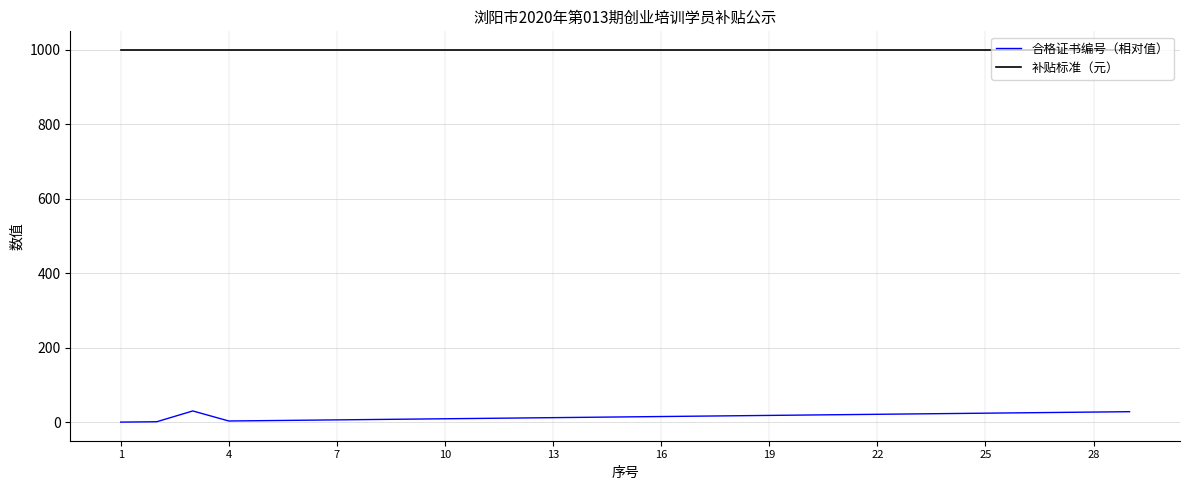

Which series has the largest total across all categories?

补贴标准（元）